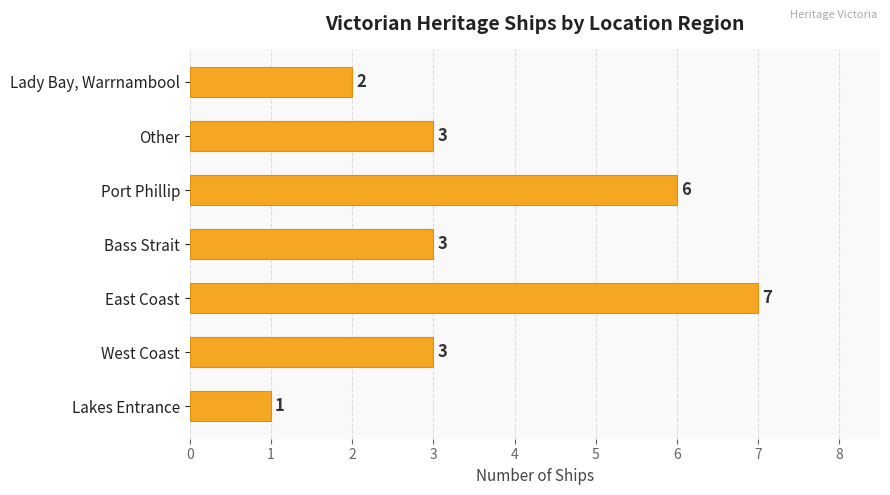

Is it true that the value at Other is 3?

True